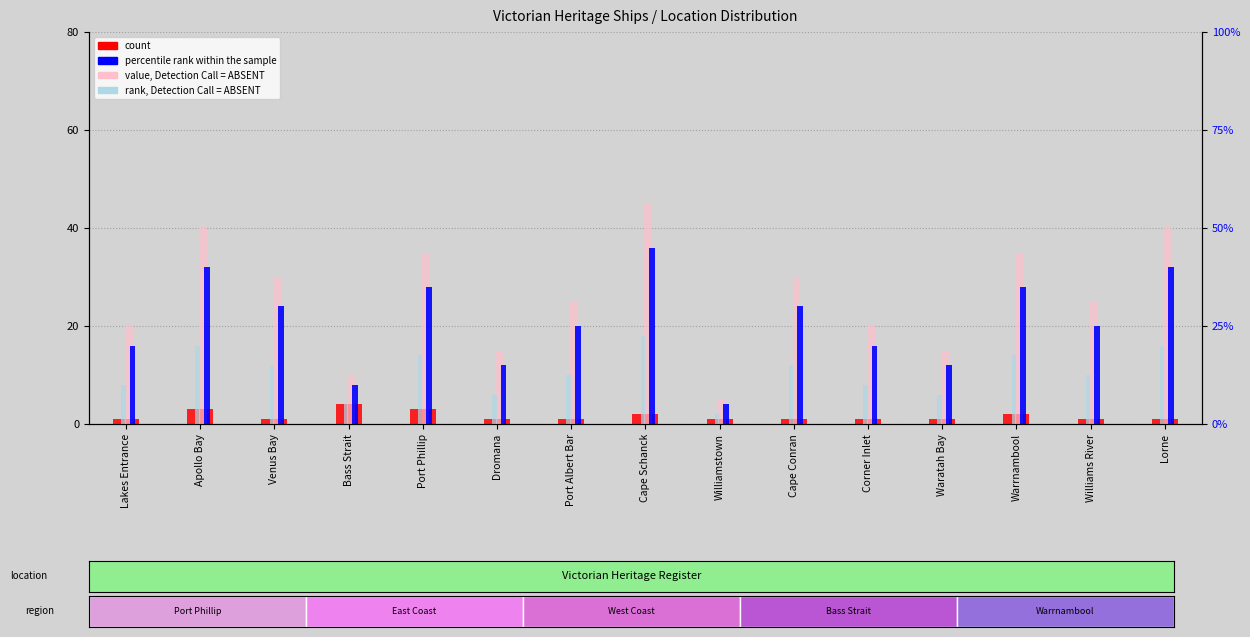

Which series changed the most between Venus Bay and Waratah Bay?

value, Detection Call = ABSENT